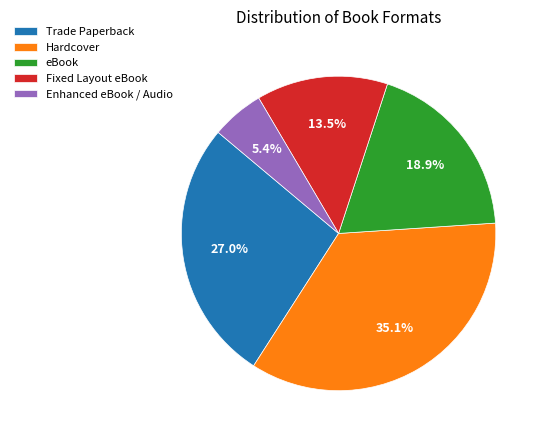

What is the total percentage of Fixed Layout eBook and Enhanced eBook / Audio?

18.9%